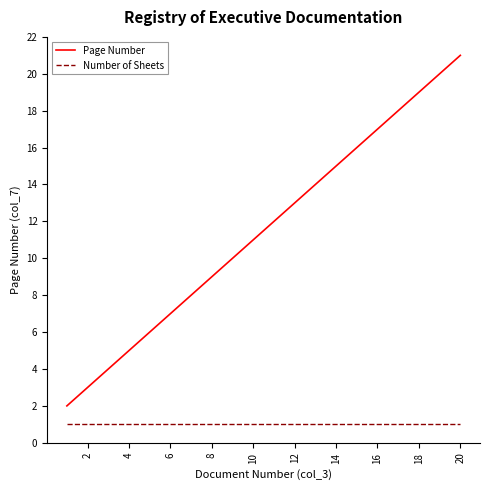

Which series has the widest spread of values?

Page Number